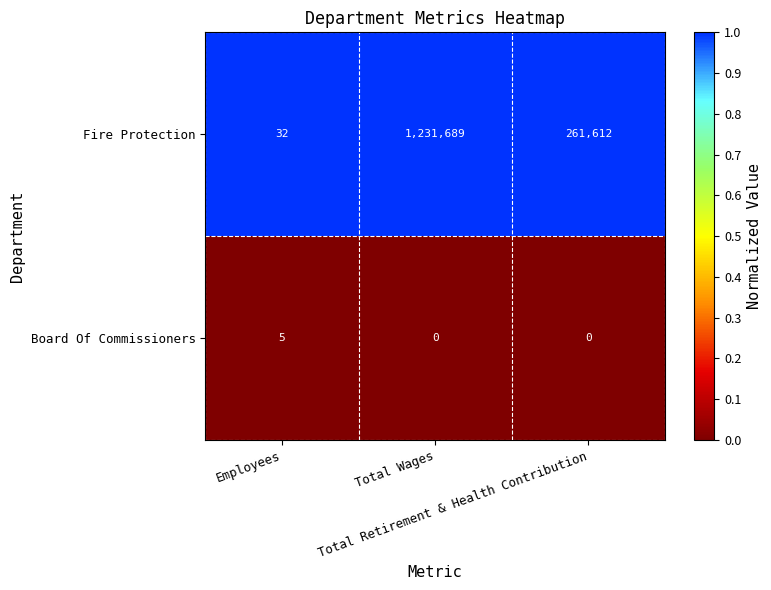

Rank the series by their average value, from lowest to highest.

Board Of Commissioners, Fire Protection